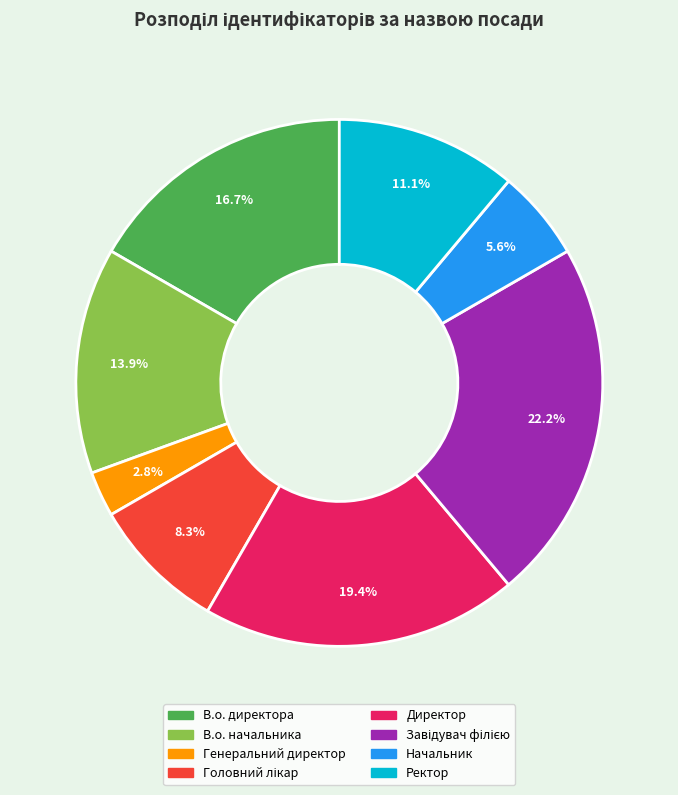

What percentage is NOT represented by Начальник?

94.4%